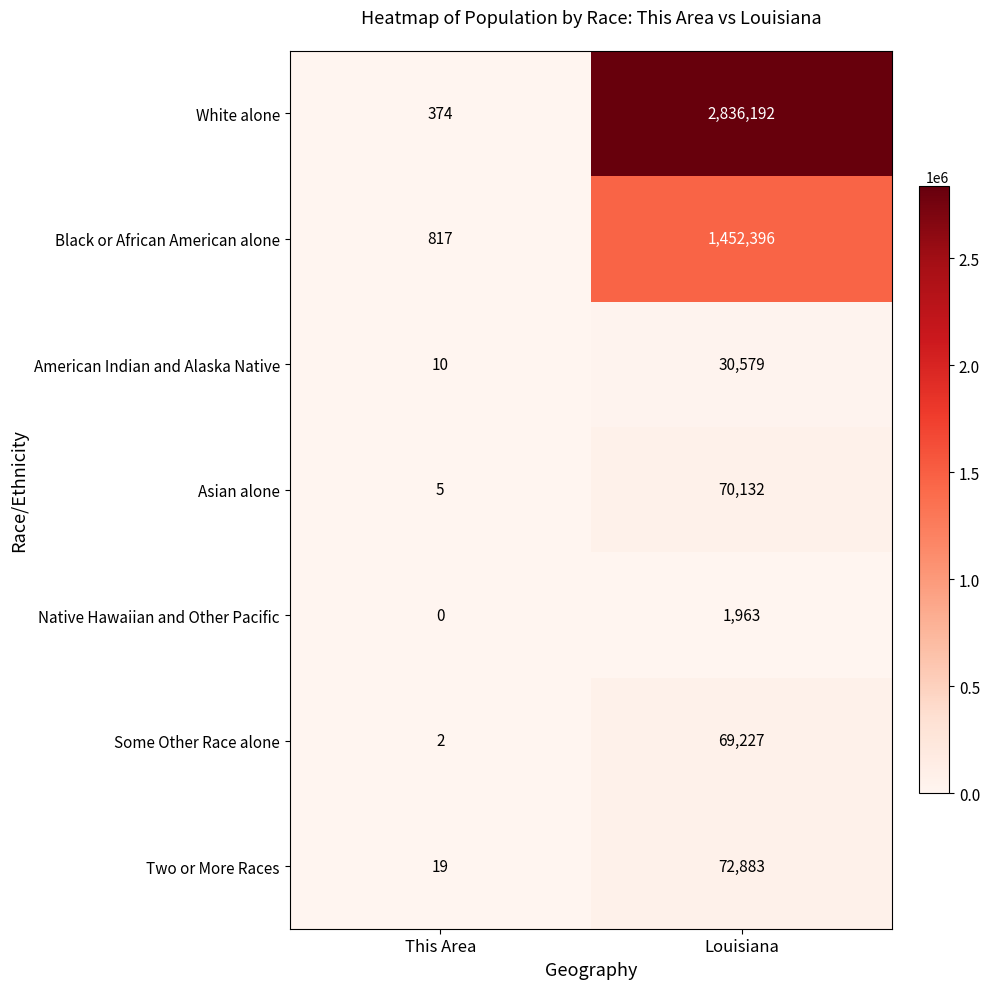

Which category has the lowest value across all series?

This Area